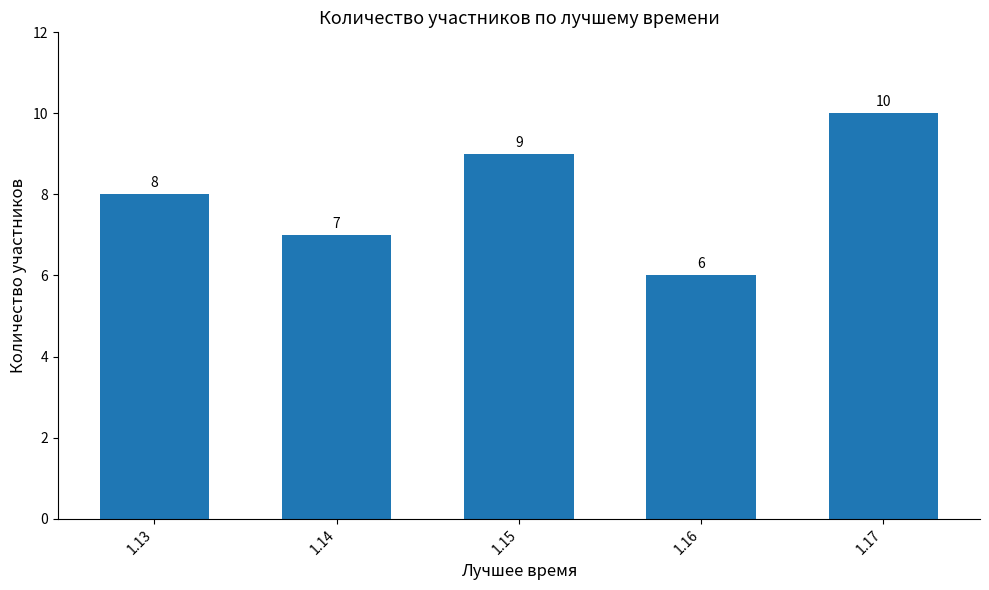

Reading left to right, list all the values displayed in this chart.

1.13=8	1.14=7	1.15=9	1.16=6	1.17=10